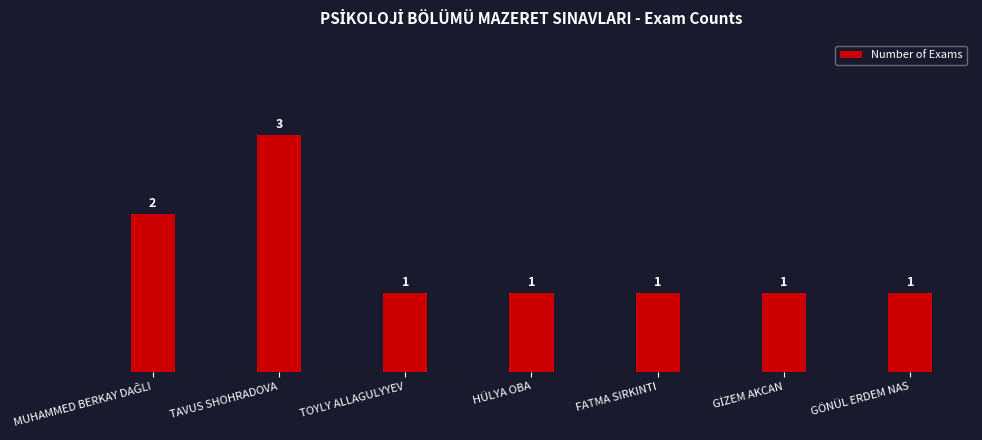

Is it true that the value at GÖNÜL ERDEM NAS is 1?

True